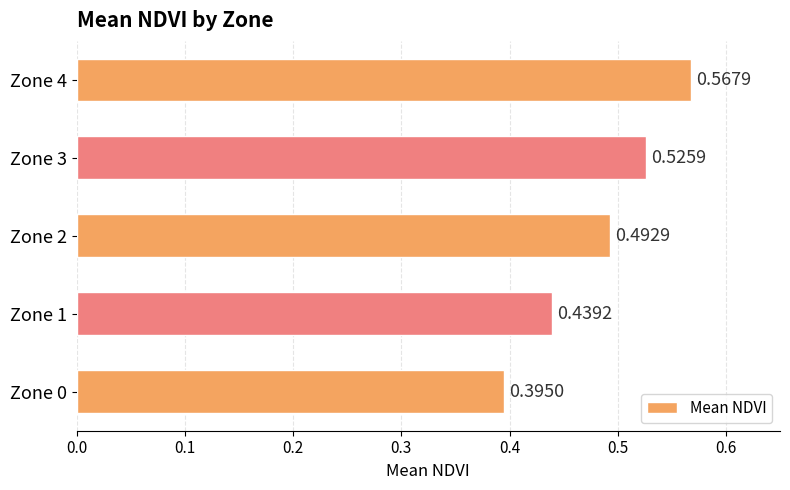

How many values are between 0 and 1?

5